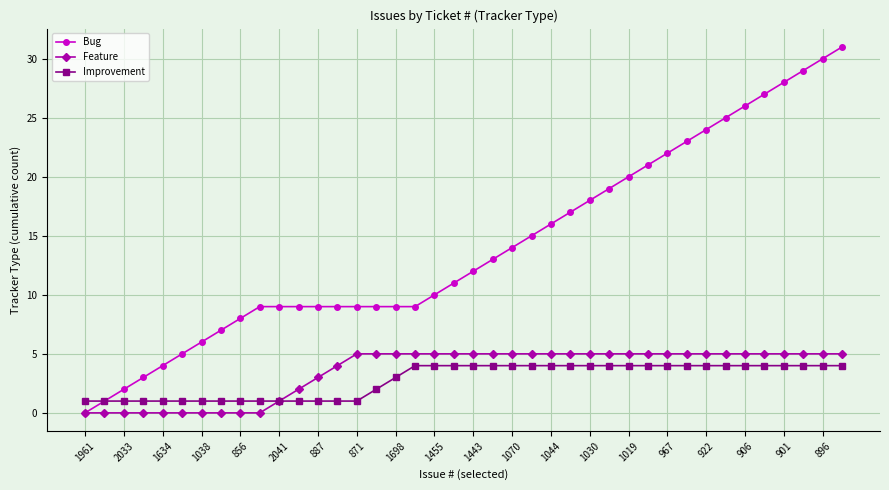

Which series has the largest total across all categories?

Bug